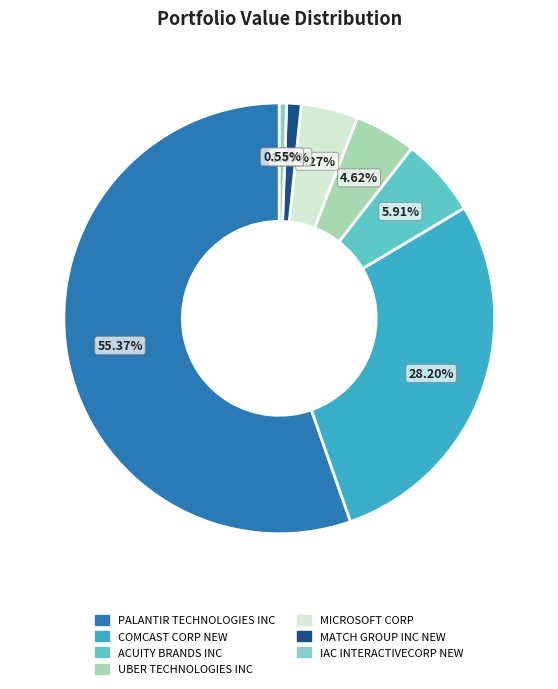

How many slices are in this pie chart?

7